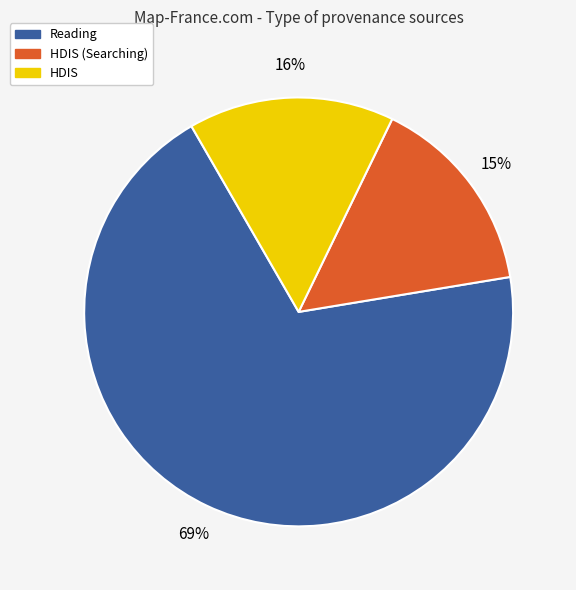

Is there a majority slice in this chart?

Yes